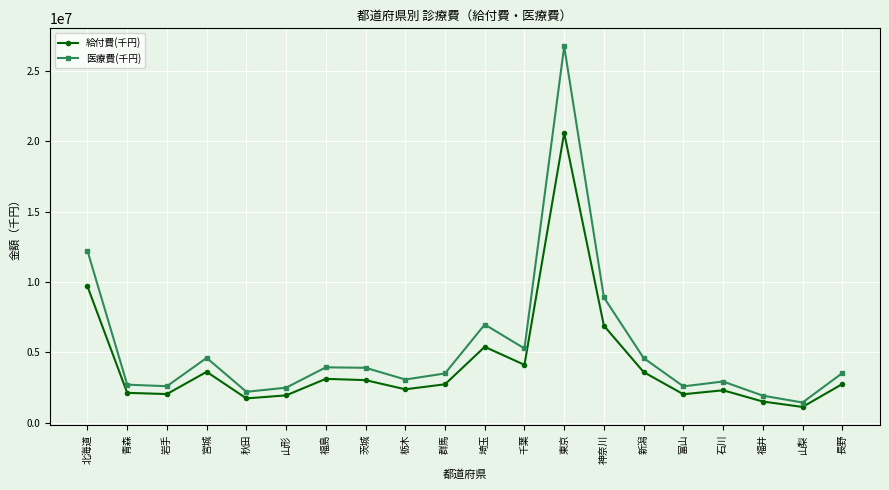

At which category does the chart reach its minimum across all series?

山梨